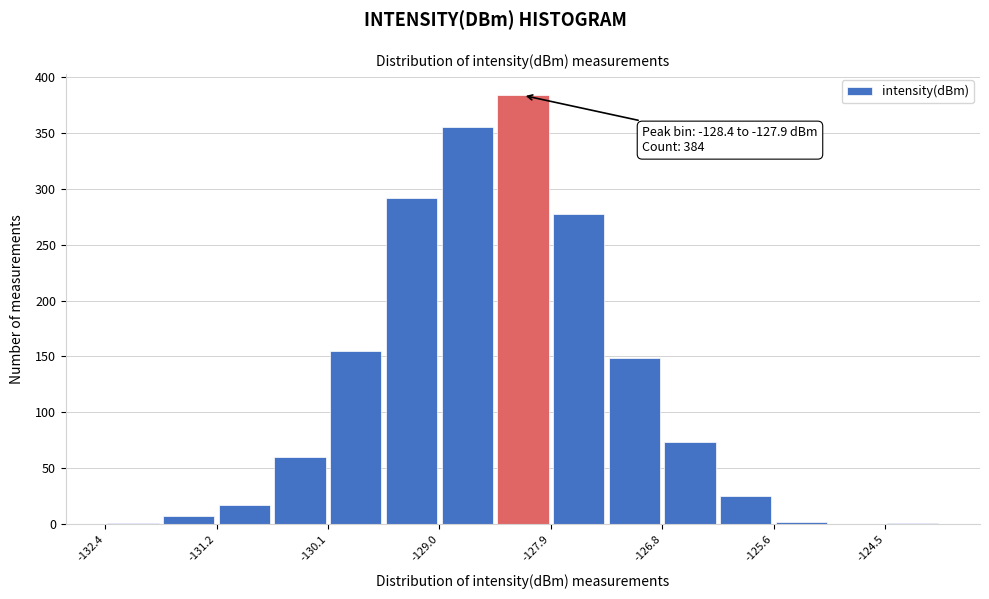

Read against the x-axis, roughly where is the centre of the tallest bar?

-128.2